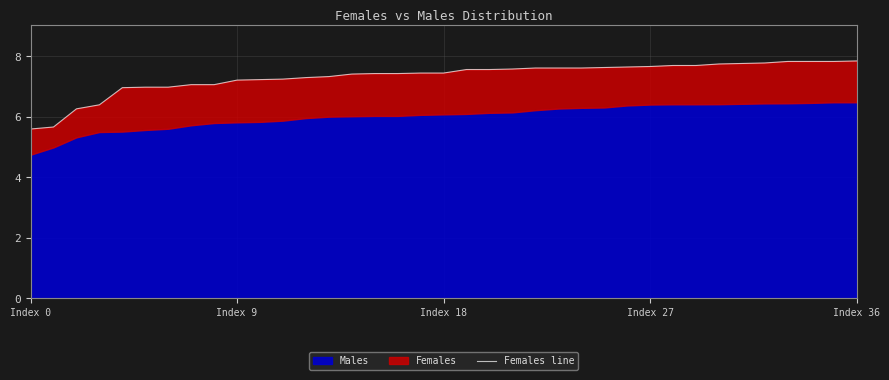

Which has a higher value, 29 or 25?

29